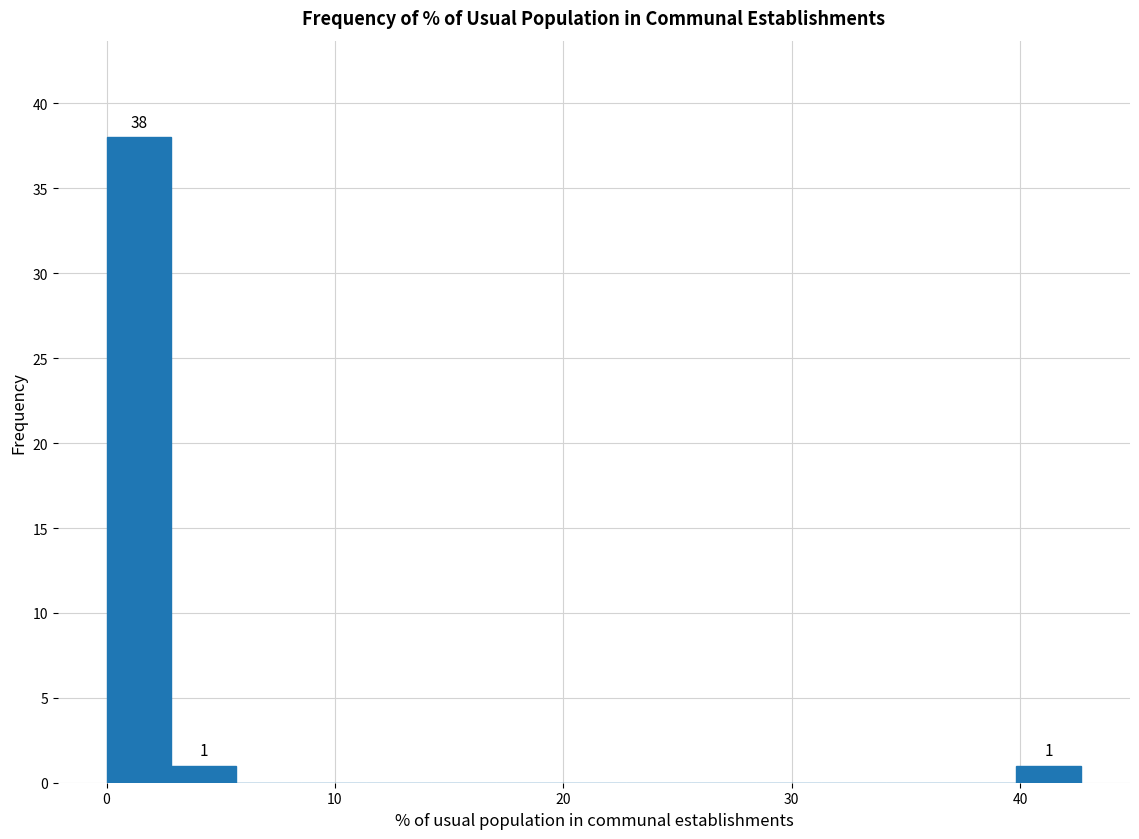

Around what value on the x-axis is the tallest bar? Give the approximate position of its centre, as read against the axis.

1